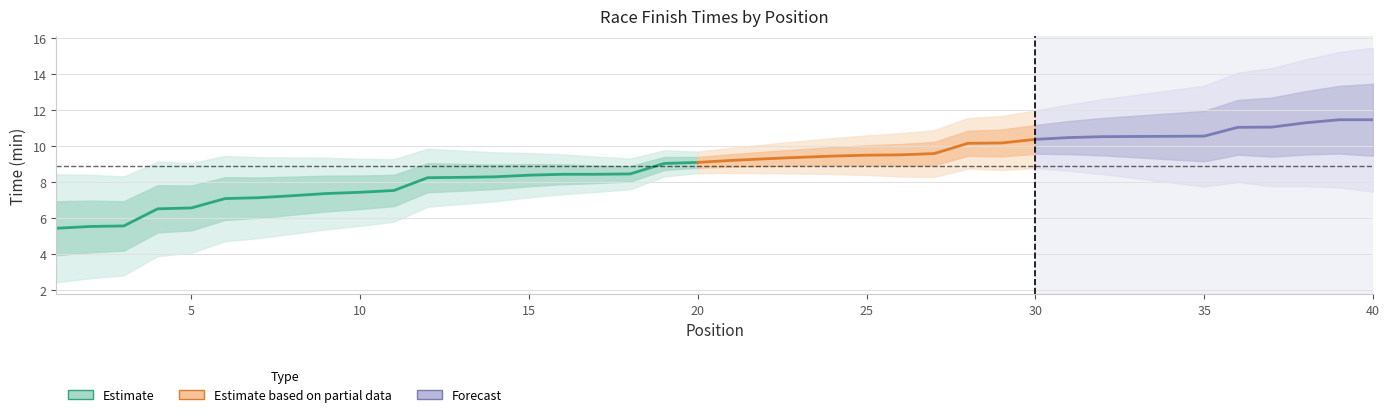

Reading left to right, list all the values displayed in this chart.

1=5.4	2=5.5	3=5.6	4=6.5	5=6.6	6=7.1	7=7.1	8=7.2	9=7.4	10=7.4	11=7.5	12=8.2	13=8.3	14=8.3	15=8.4	16=8.4	17=8.4	18=8.5	19=9.0	20=9.1	21=9.2	22=9.3	23=9.4	24=9.4	25=9.5	26=9.5	27=9.6	28=10.2	29=10.2	30=10.4	31=10.5	32=10.5	33=10.5	34=10.6	35=10.6	36=11.1	37=11.1	38=11.3	39=11.5	40=11.5